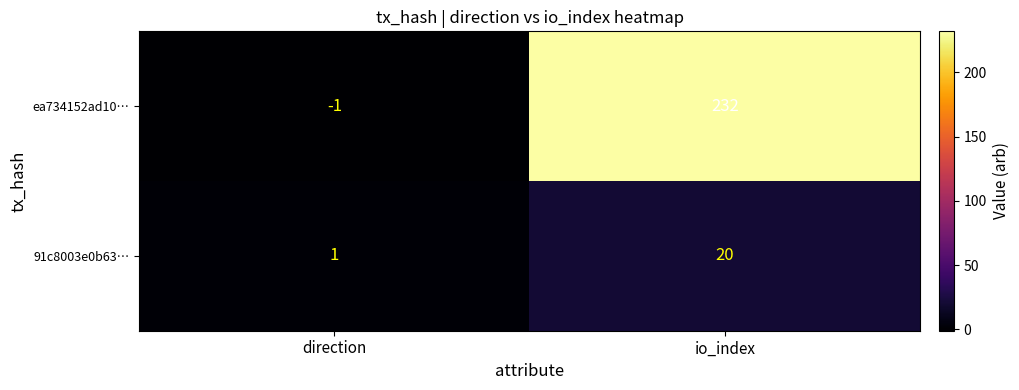

Is it true that 91c8003e0b63… equals 20 at io_index?

True